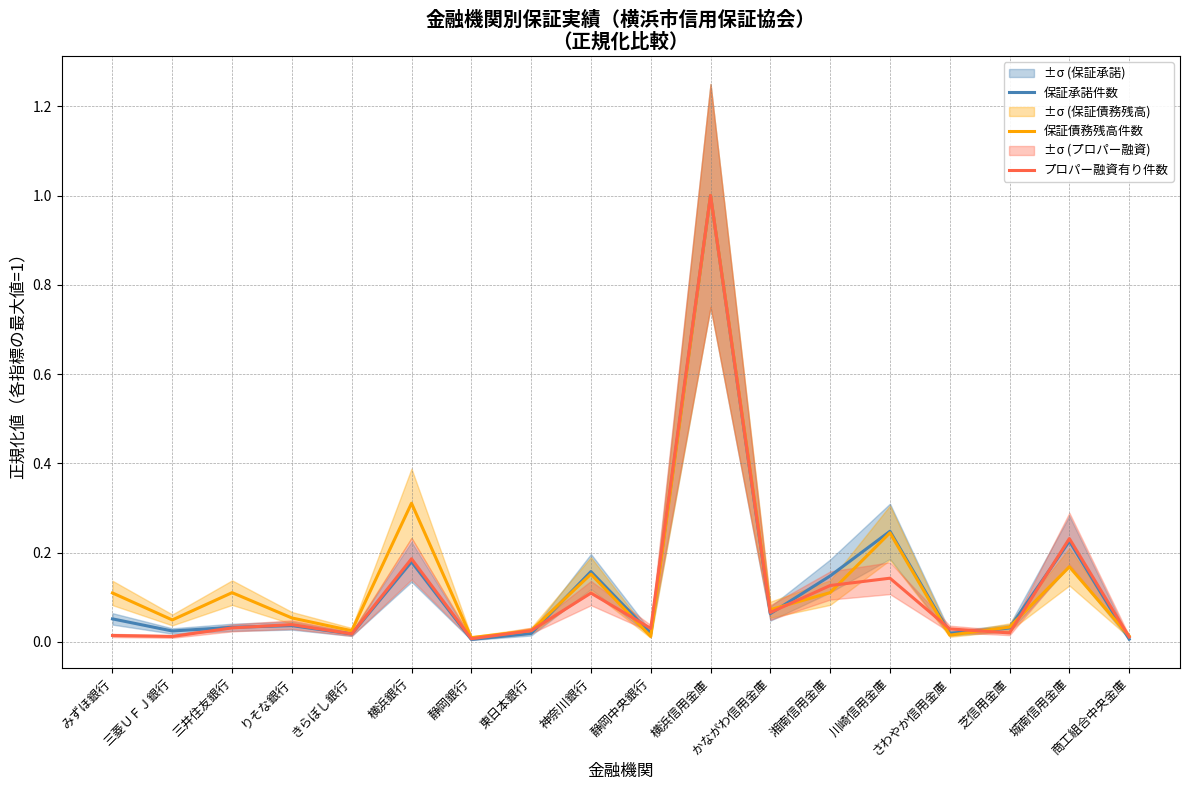

Reading right to left, transcribe all the data shown in this chart.

保証承諾件数: 0.0	0.2	0.0	0.0	0.2	0.1	0.1	1.0	0.0	0.2	0.0	0.0	0.2	0.0	0.0	0.0	0.0	0.1
保証債務残高件数: 0.0	0.2	0.0	0.0	0.2	0.1	0.1	1.0	0.0	0.2	0.0	0.0	0.3	0.0	0.1	0.1	0.0	0.1
プロパー融資有り件数: 0.0	0.2	0.0	0.0	0.1	0.1	0.1	1.0	0.0	0.1	0.0	0.0	0.2	0.0	0.0	0.0	0.0	0.0